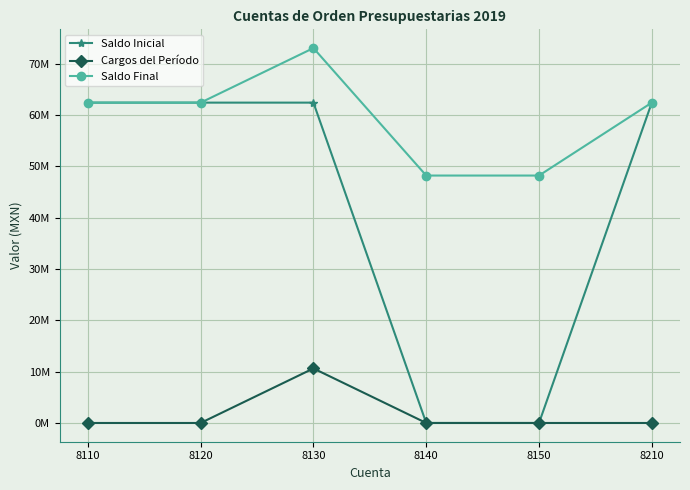

What are all the series names shown in the legend?

Saldo Inicial, Cargos del Período, Saldo Final